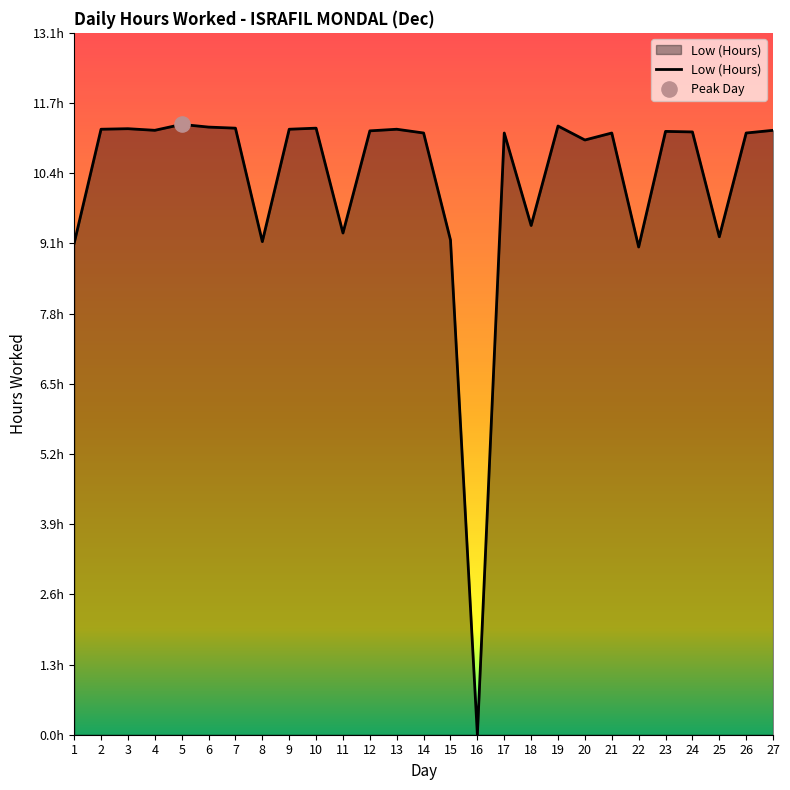

Approximately how many times larger is the value at 9 compared to 10?

1.0